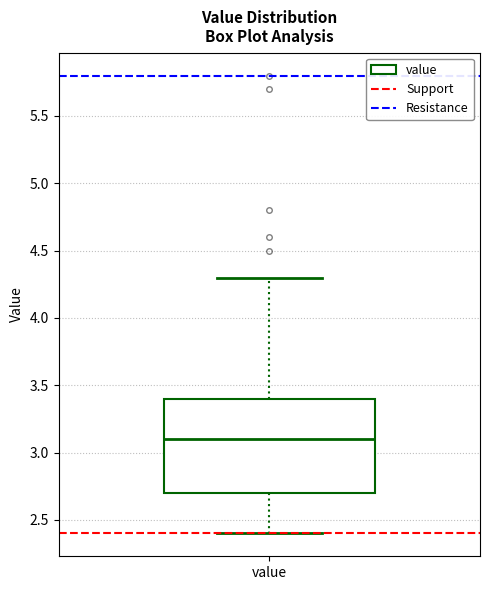

Where is the upper edge of the box for value on the y-axis? The values are not printed on the chart, so give them approximately, as read against the axis.

3.4